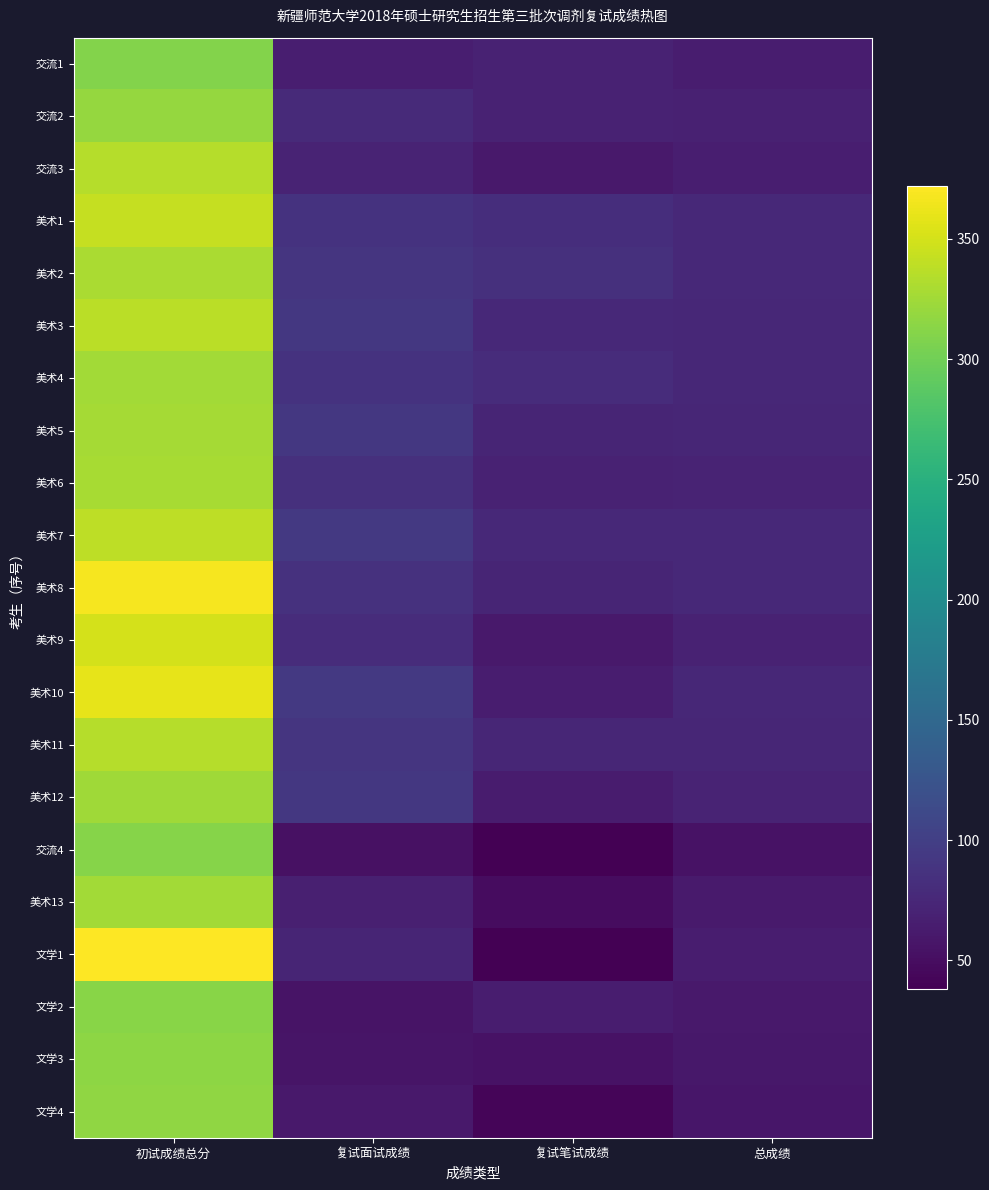

Reading left to right, what are all the values shown in this chart?

交流1: 初试成绩总分=310.0	复试面试成绩=66.2	复试笔试成绩=70.0	总成绩=65.0
交流2: 初试成绩总分=319.0	复试面试成绩=77.6	复试笔试成绩=70.0	总成绩=68.8
交流3: 初试成绩总分=335.0	复试面试成绩=71.2	复试笔试成绩=61.0	总成绩=66.5
美术1: 初试成绩总分=343.0	复试面试成绩=87.4	复试笔试成绩=82.0	总成绩=76.7
美术2: 初试成绩总分=330.0	复试面试成绩=89.6	复试笔试成绩=84.0	总成绩=76.4
美术3: 初试成绩总分=338.0	复试面试成绩=92.0	复试笔试成绩=76.0	总成绩=75.8
美术4: 初试成绩总分=326.0	复试面试成绩=87.0	复试笔试成绩=81.0	总成绩=74.6
美术5: 初试成绩总分=327.0	复试面试成绩=92.4	复试笔试成绩=72.0	总成绩=73.8
美术6: 初试成绩总分=328.0	复试面试成绩=83.8	复试笔试成绩=70.0	总成绩=71.2
美术7: 初试成绩总分=339.0	复试面试成绩=94.0	复试笔试成绩=76.0	总成绩=76.4
美术8: 初试成绩总分=367.0	复试面试成绩=86.2	复试笔试成绩=72.0	总成绩=76.2
美术9: 初试成绩总分=351.0	复试面试成绩=80.8	复试笔试成绩=61.0	总成绩=70.5
美术10: 初试成绩总分=360.0	复试面试成绩=93.4	复试笔试成绩=65.0	总成绩=75.6
美术11: 初试成绩总分=335.0	复试面试成绩=90.0	复试笔试成绩=74.0	总成绩=74.5
美术12: 初试成绩总分=325.0	复试面试成绩=91.6	复试笔试成绩=63.0	总成绩=71.2
交流4: 初试成绩总分=311.0	复试面试成绩=53.4	复试笔试成绩=38.0	总成绩=54.0
美术13: 初试成绩总分=326.0	复试面试成绩=66.8	复试笔试成绩=49.0	总成绩=61.5
文学1: 初试成绩总分=372.0	复试面试成绩=73.0	复试笔试成绩=39.0	总成绩=65.2
文学2: 初试成绩总分=312.0	复试面试成绩=56.0	复试笔试成绩=65.0	总成绩=61.5
文学3: 初试成绩总分=315.0	复试面试成绩=56.8	复试笔试成绩=54.0	总成绩=59.2
文学4: 初试成绩总分=317.0	复试面试成绩=61.2	复试笔试成绩=43.0	总成绩=57.8